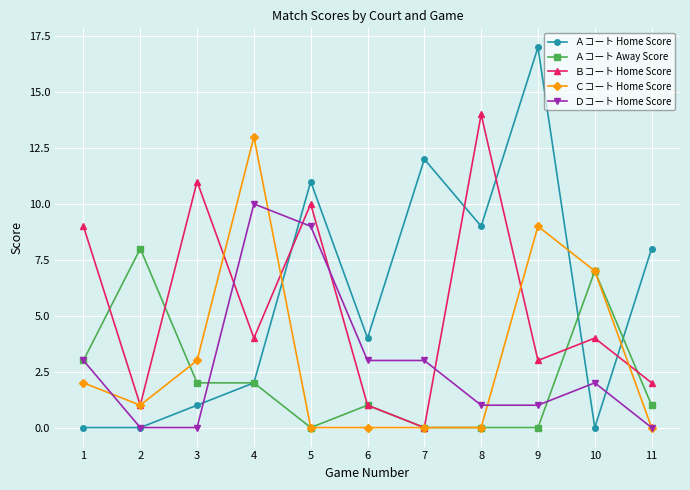

What is the difference between the highest and lowest values at 1?

9